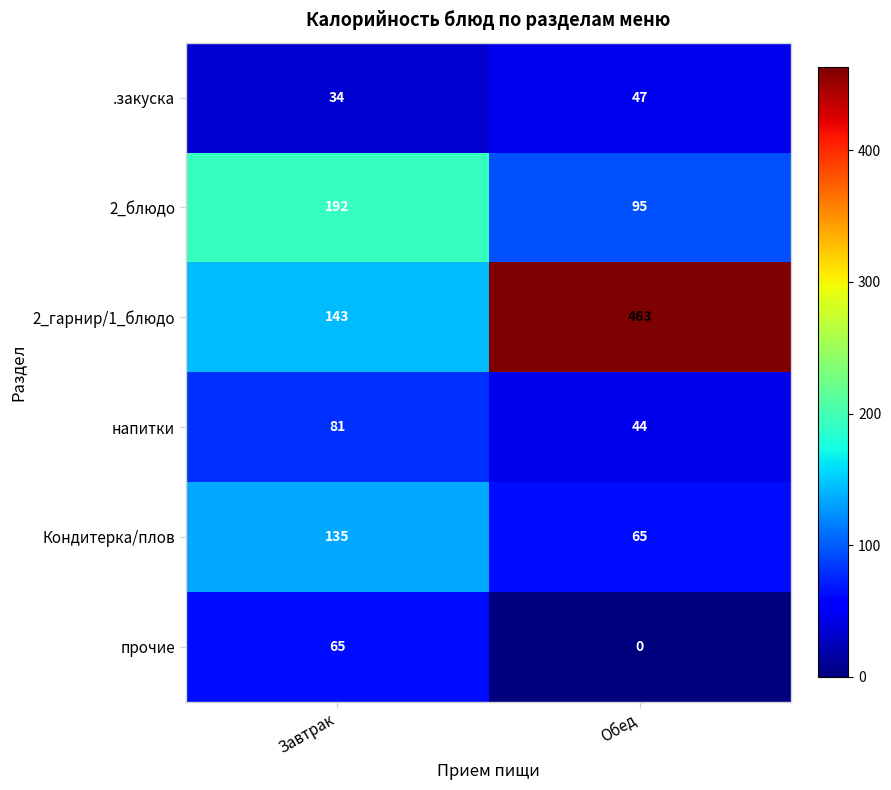

Rank the categories by .закуска value from lowest to highest.

Завтрак, Обед